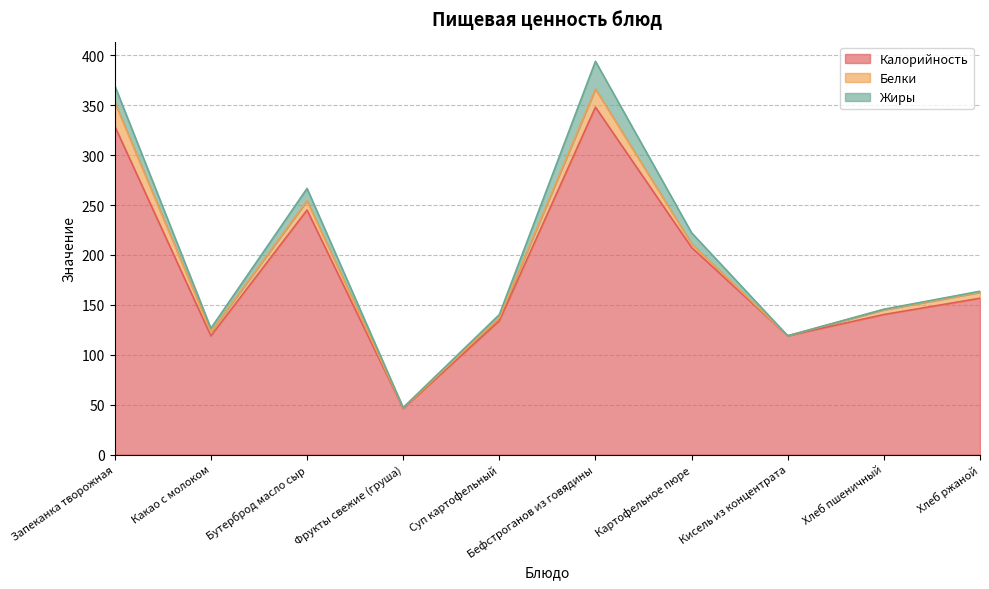

Does the chart display data point markers on the line(s)?

No